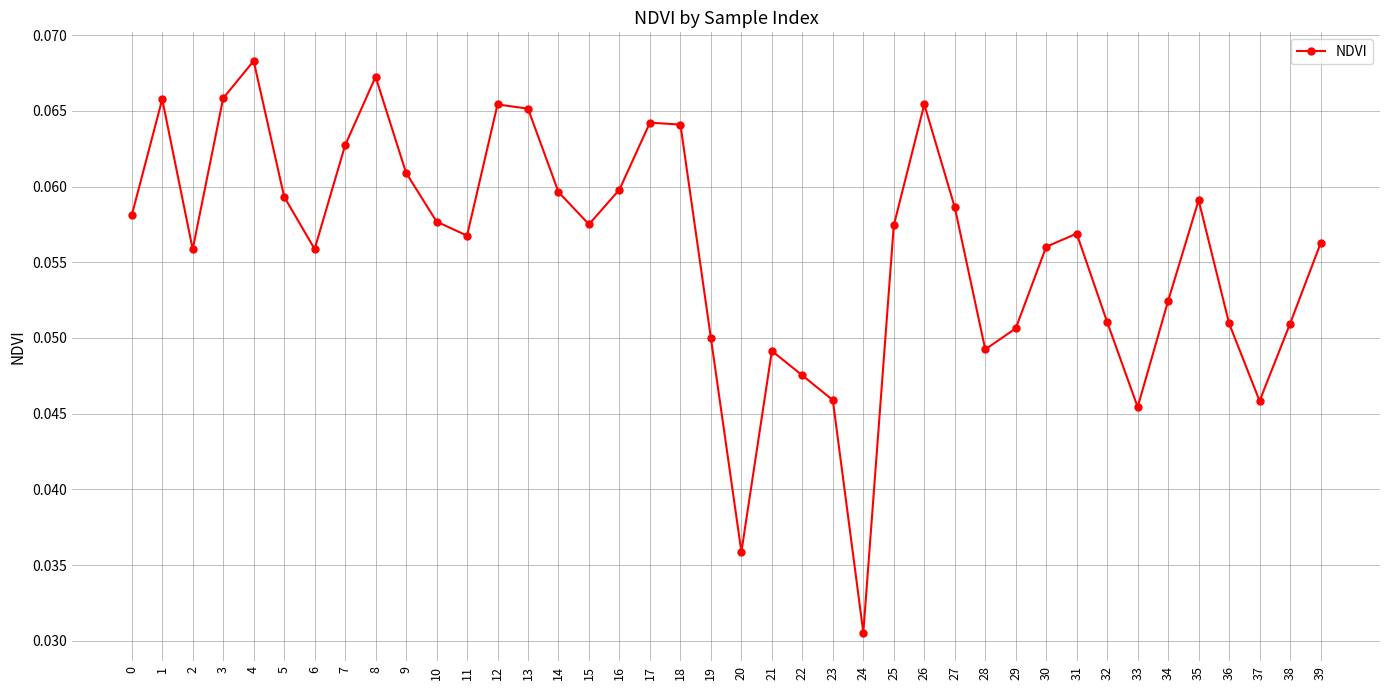

Is it true that the value at 26 is 0.0?

False